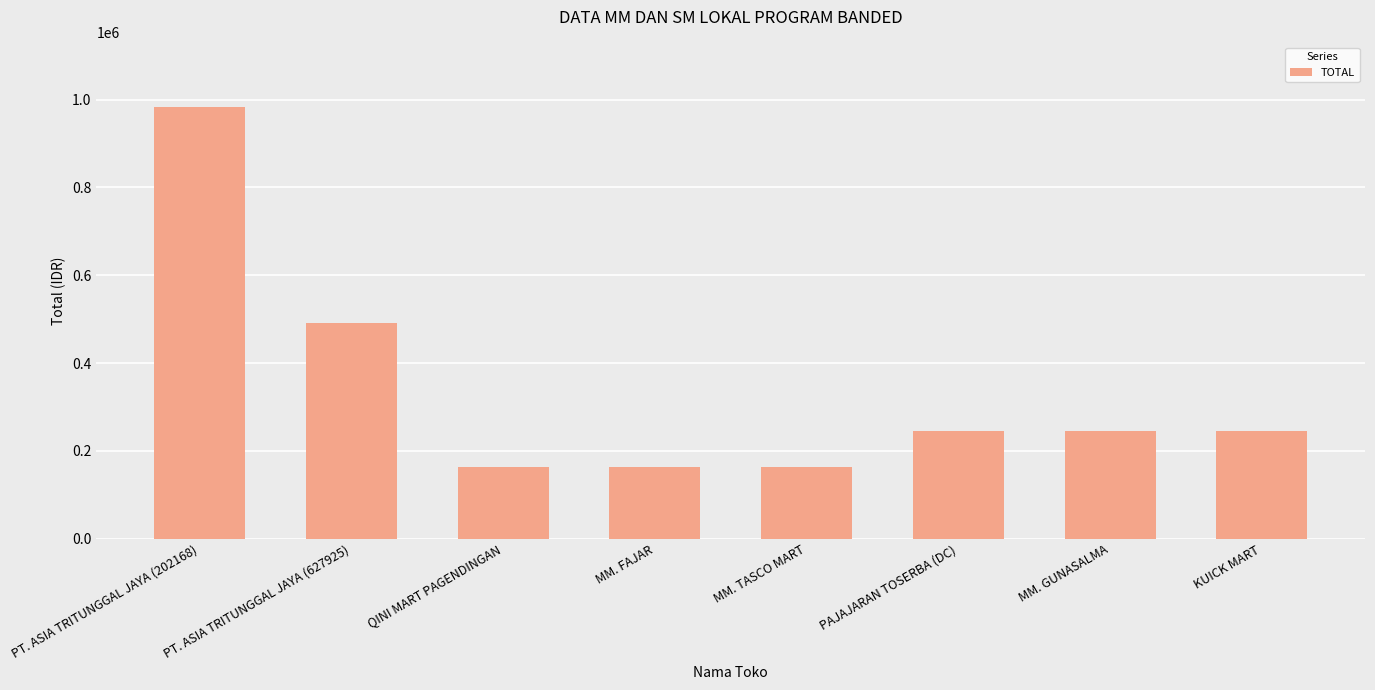

What is the smallest value displayed?

163785.6